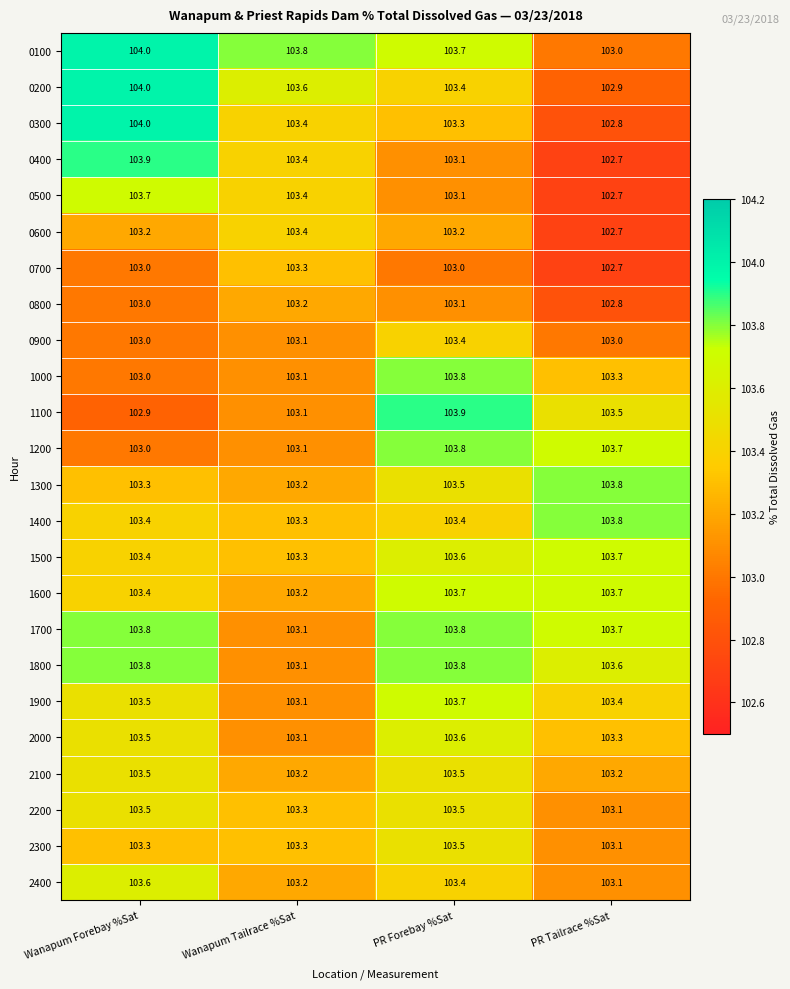

Which series has the largest total across all categories?

0100